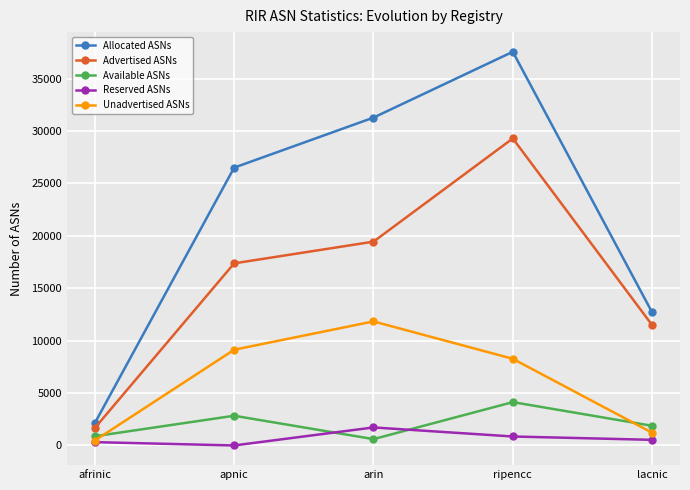

At apnic, list the series in order from smallest to largest.

Reserved ASNs, Available ASNs, Unadvertised ASNs, Advertised ASNs, Allocated ASNs